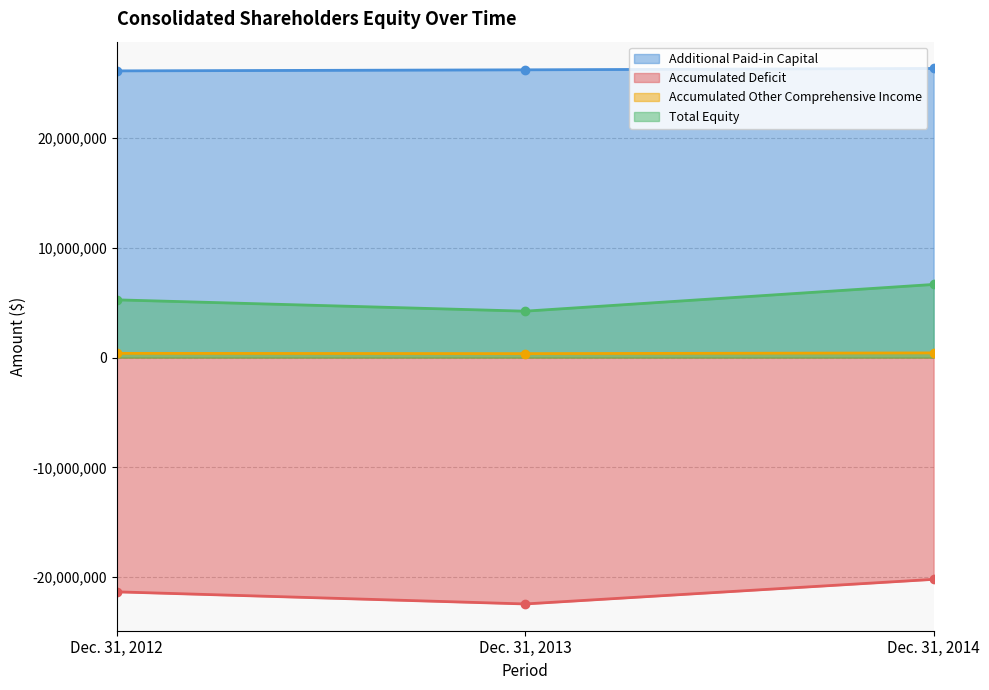

How many values in the Total Equity series are below 5258237?

1